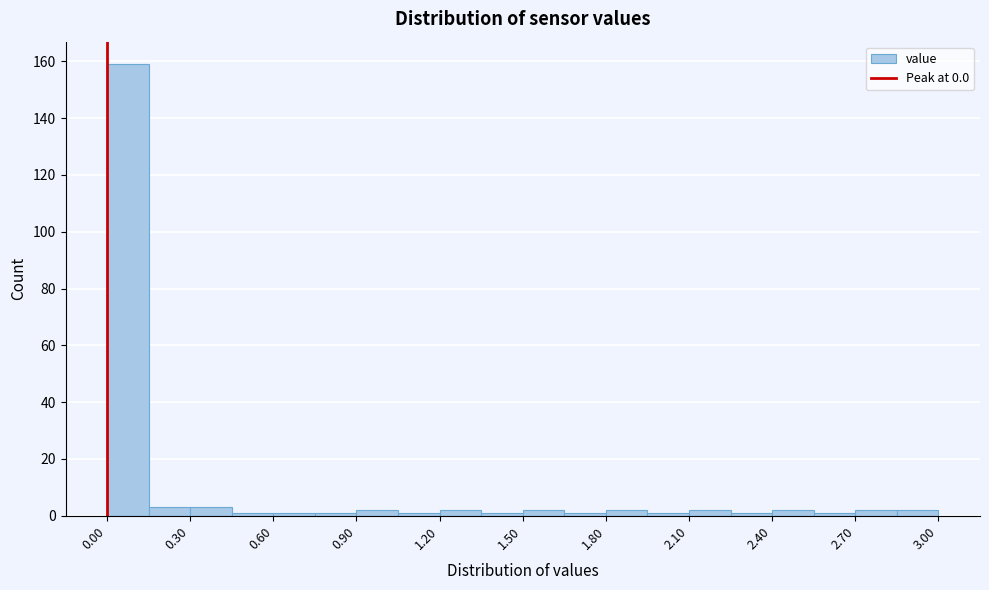

Read against the x-axis, roughly where is the centre of the tallest bar?

0.10